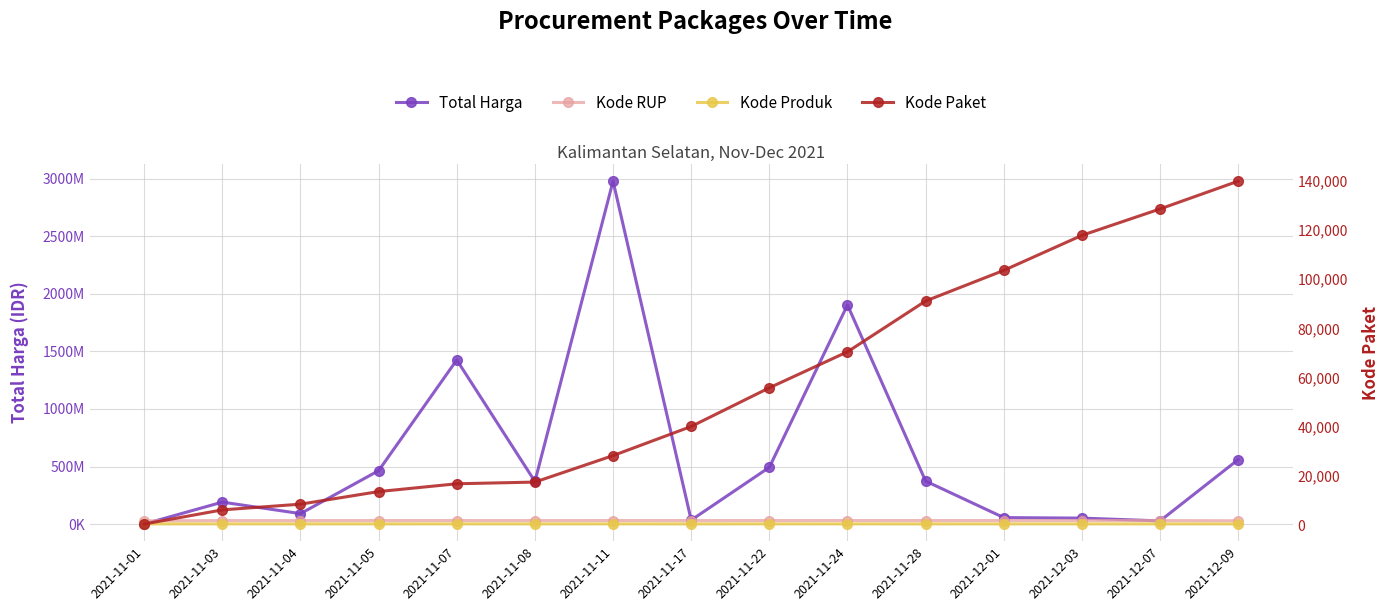

What is the difference between the second highest and minimum values in the Total Harga series?

1903134300